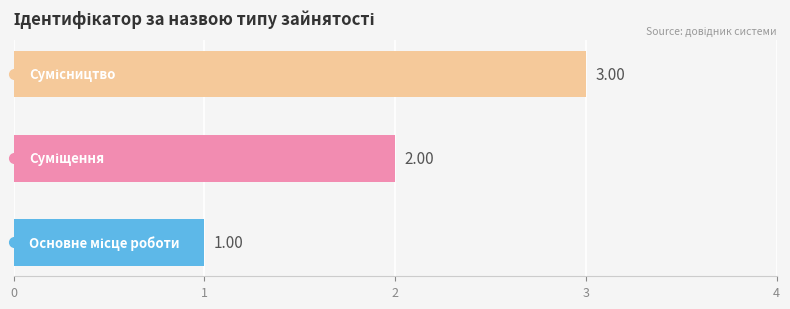

What is the change in value from 0 to 2?

+2